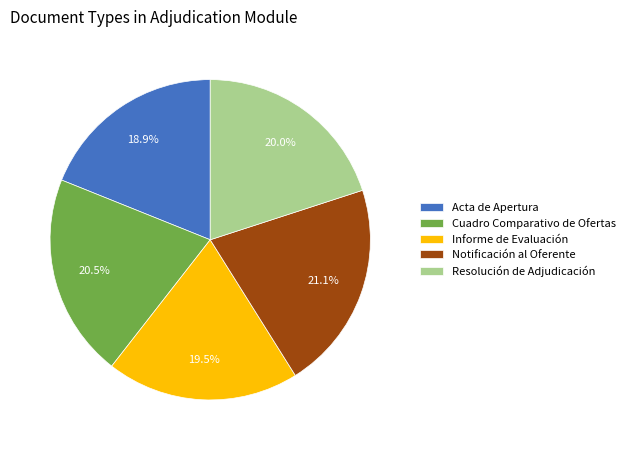

Does Cuadro Comparativo de Ofertas represent more than half of the total?

No